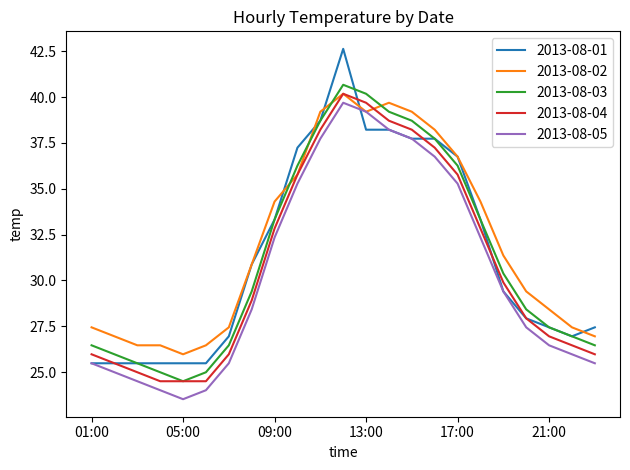

What are all the series names shown in the legend?

2013-08-01, 2013-08-02, 2013-08-03, 2013-08-04, 2013-08-05